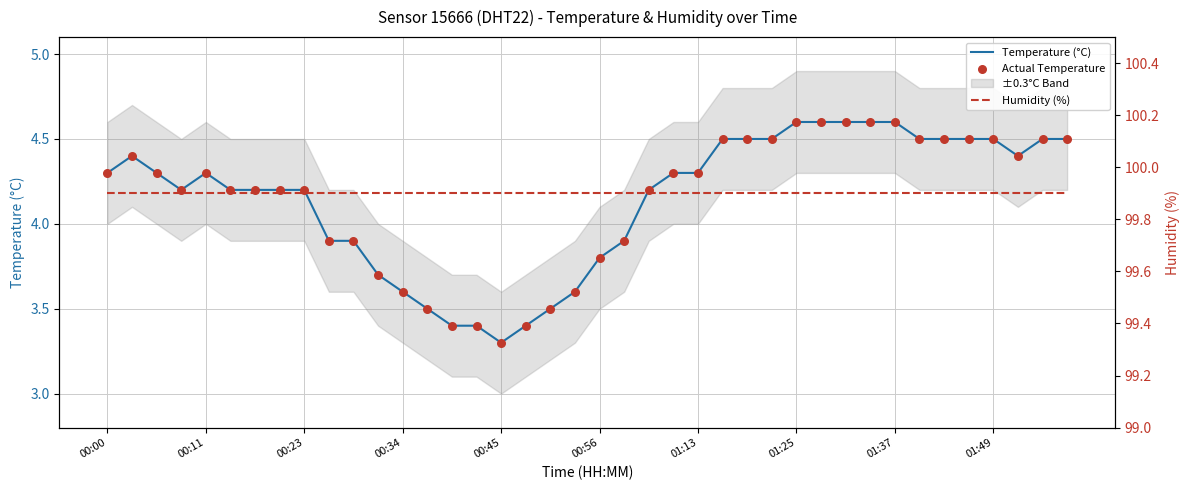

Which series reaches the maximum Y coordinate?

Humidity (%)